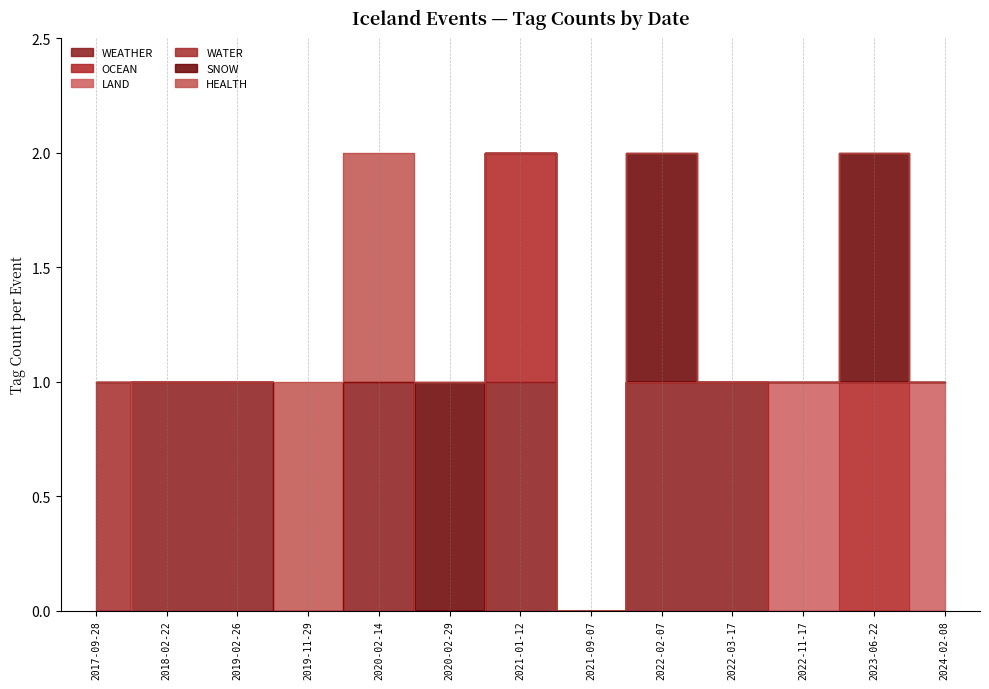

True or false: WEATHER and HEALTH intersect in this chart.

True